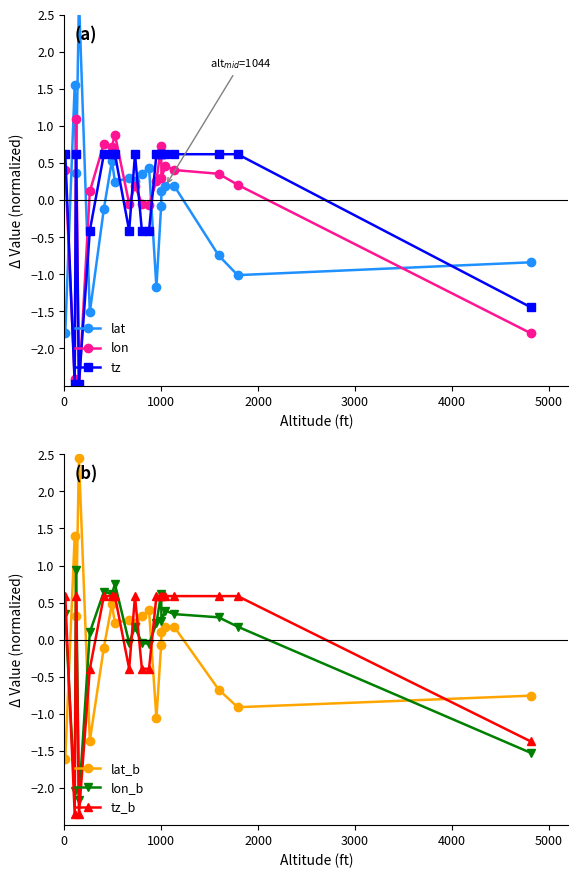

What is the difference between the maximum and minimum values in the lon_b series?

3.1